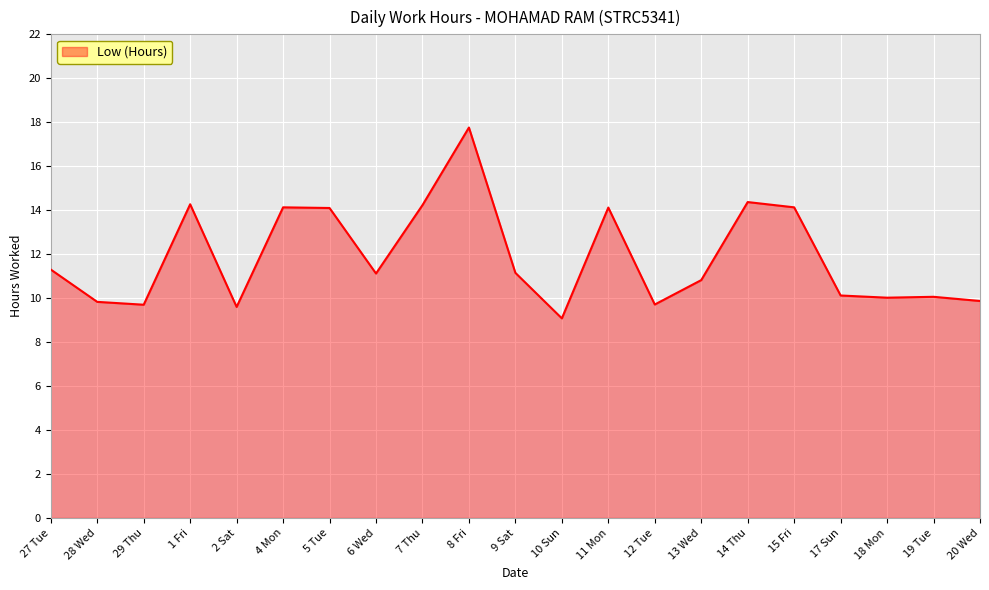

At which category does the chart reach its minimum across all series?

10 Sun